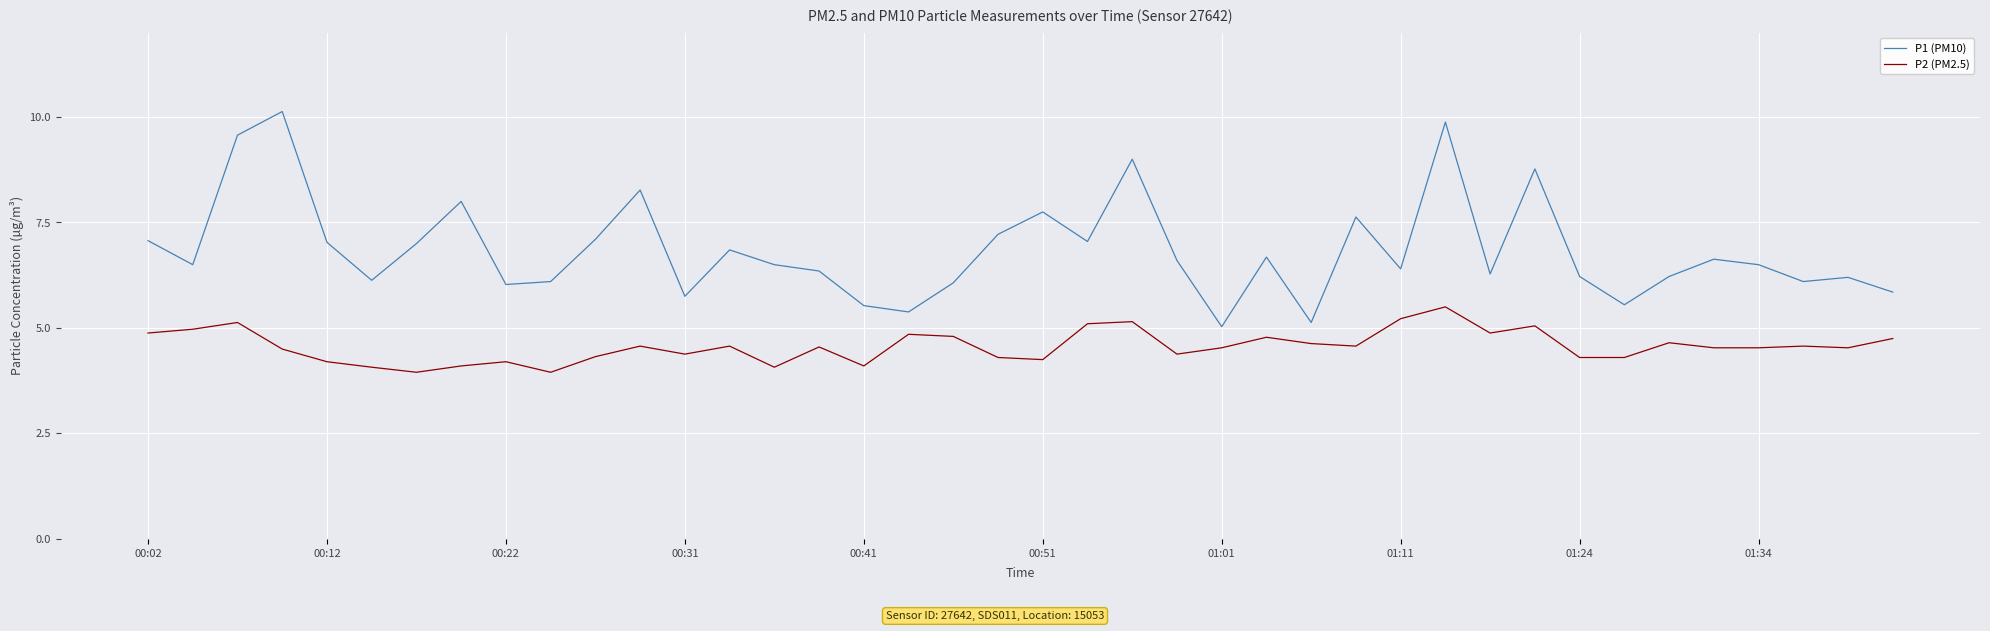

What is the difference between the maximum and minimum values in the P1 (PM10) series?

5.1